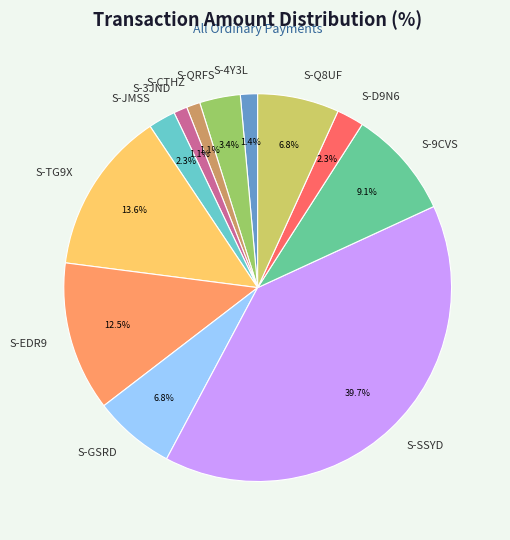

To the nearest percent, what portion does S-Q8UF represent?

7%